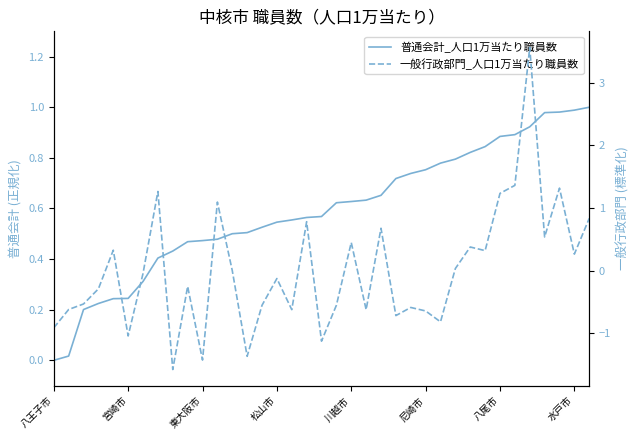

How many values in 普通会計_人口1万当たり職員数 are above zero?

36